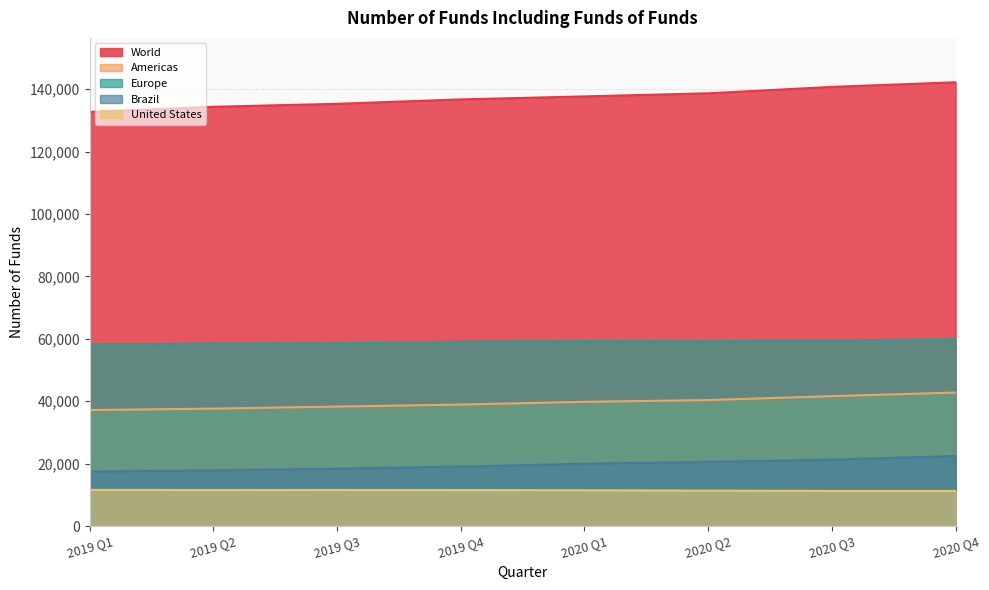

What is the maximum value shown in the chart?

142250